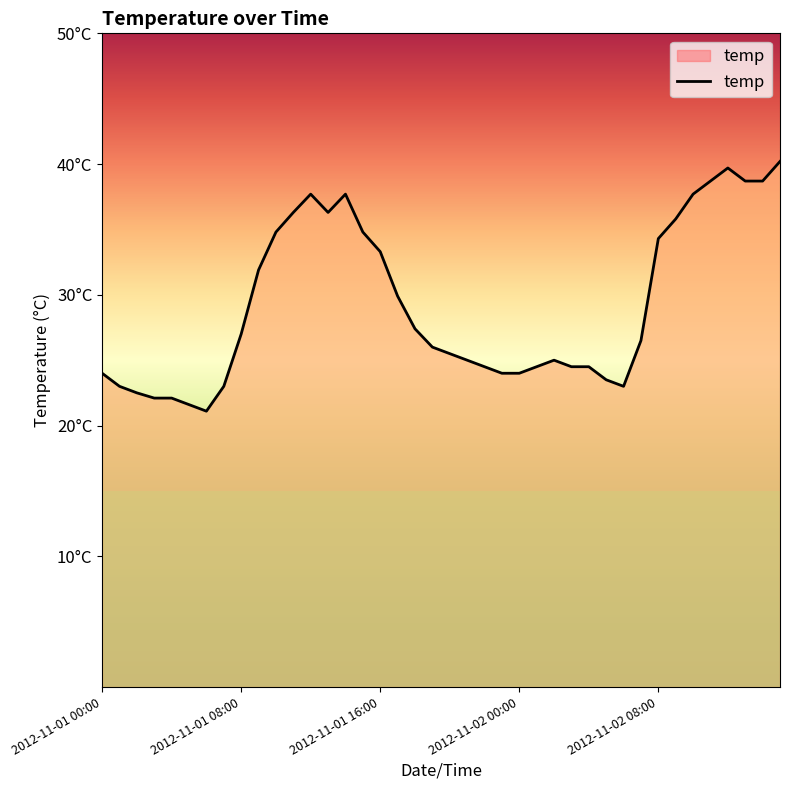

Is this an area chart (filled region under the line)?

Yes